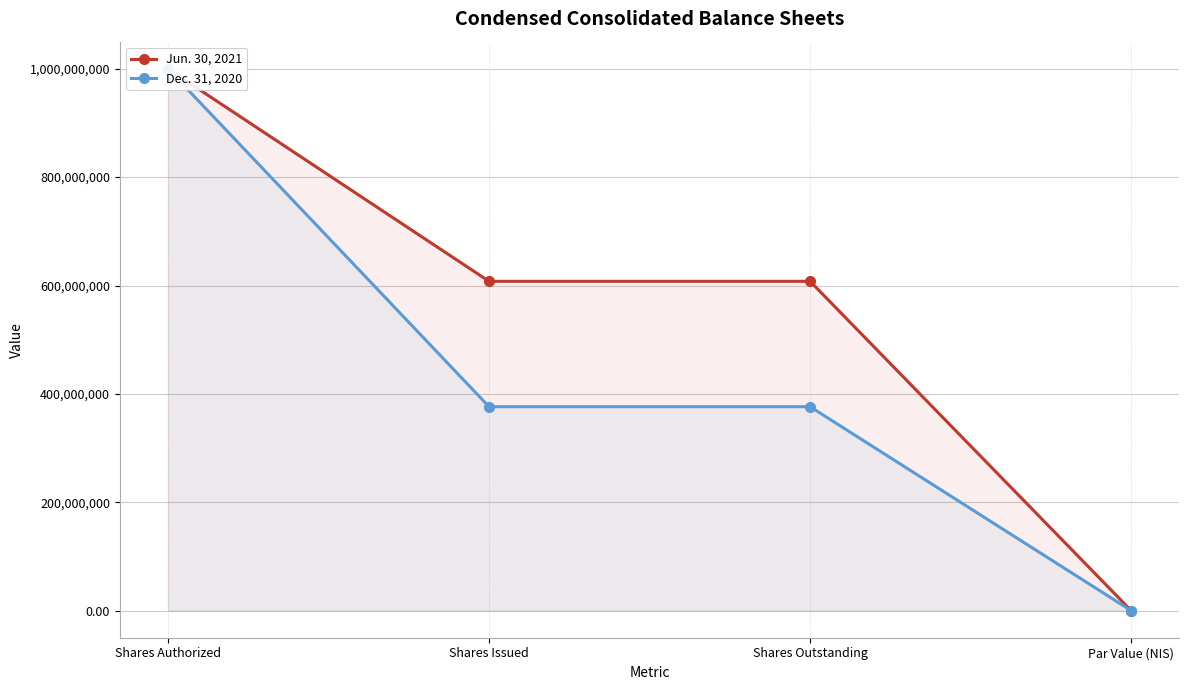

What is the difference between the Jun. 30, 2021 values at Shares Authorized and Shares Outstanding?

392239508.0